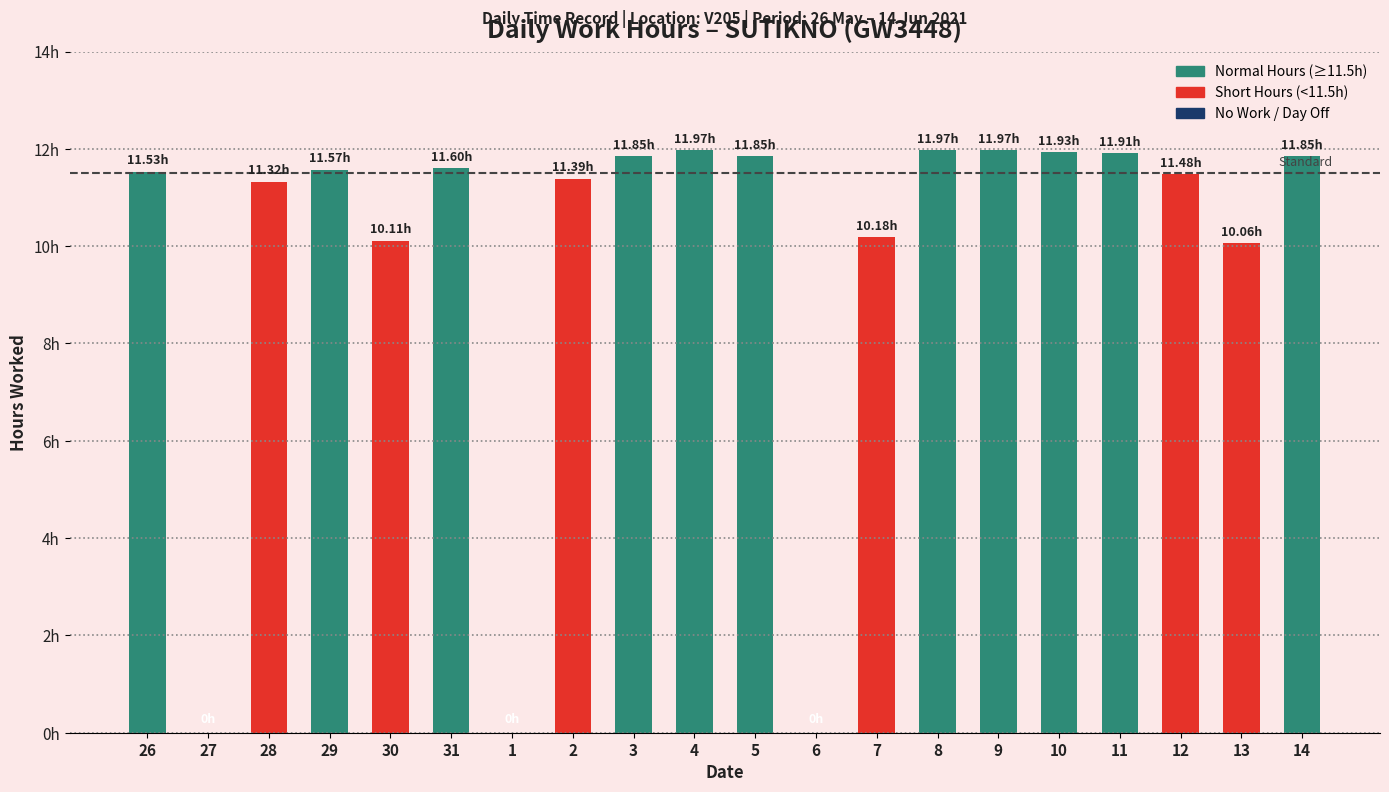

Are the bars horizontal?

No